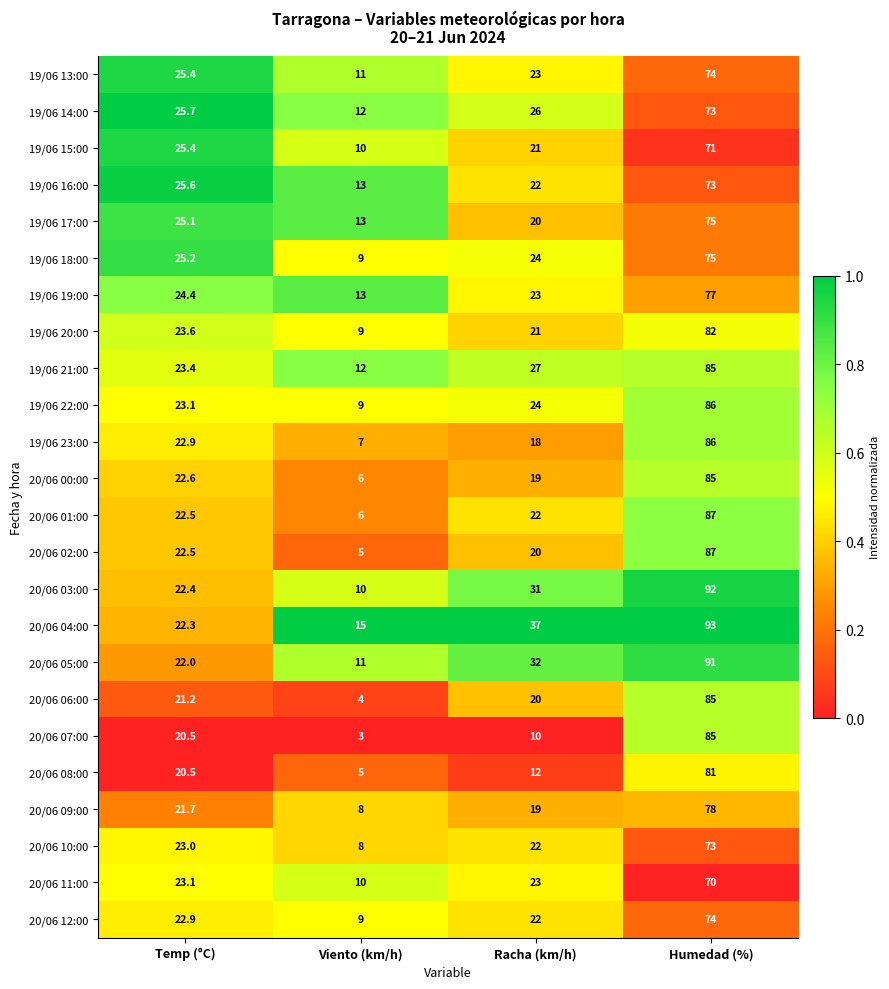

The value of 20/06 02:00 at Humedad (%) is 122.0. True or false?

False